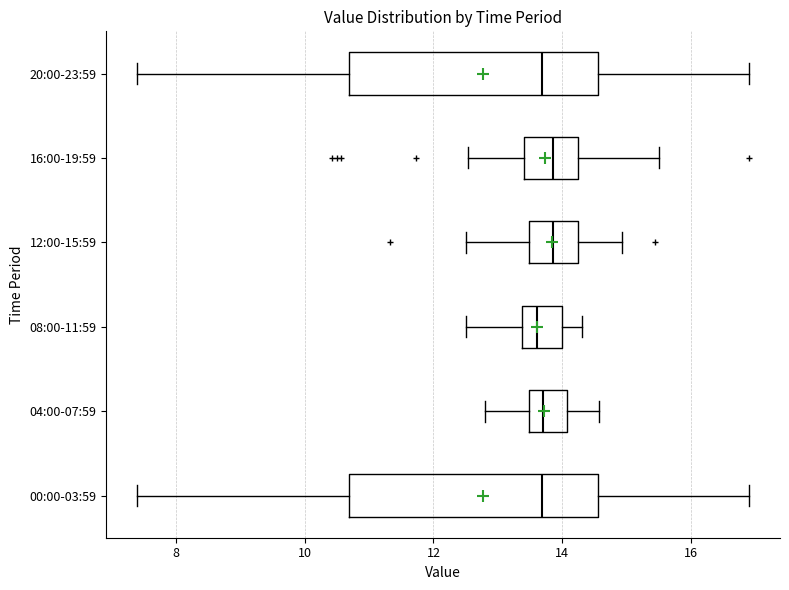

Where is the left edge of the box for 00:00-03:59 on the x-axis? The values are not printed on the chart, so give them approximately, as read against the axis.

10.6